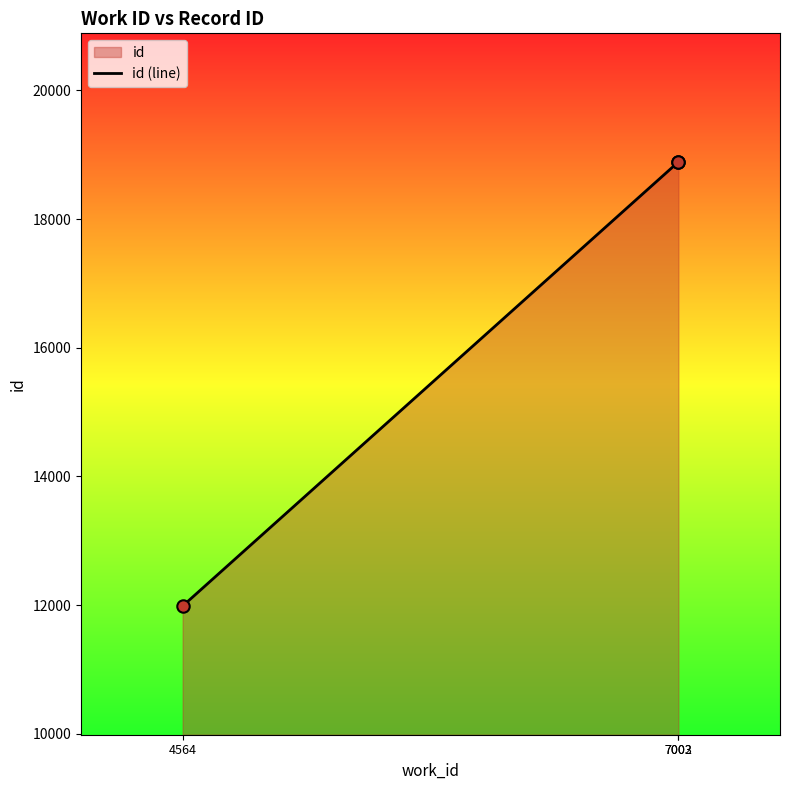

What is the change in value from 7002 to 7003?

+1